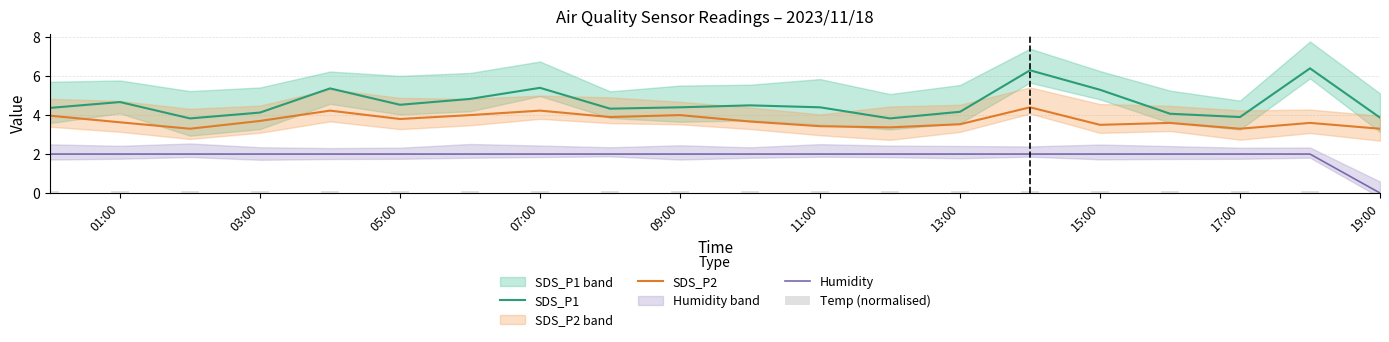

The Humidity series shows 3.2 at 09:00. True or false?

False